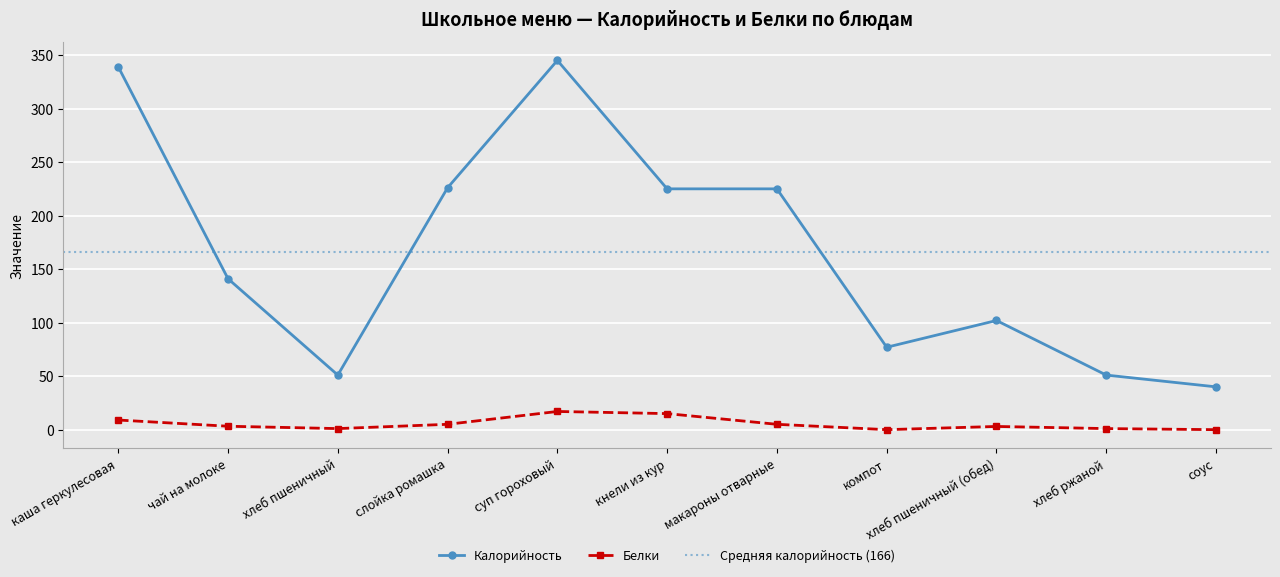

Reading left to right, transcribe all the data shown in this chart.

Калорийность: 339.0	141.0	51.0	226.0	345.0	225.0	225.0	77.0	102.0	51.0	40.0
Белки: 9.0	3.2	1.0	5.0	17.0	15.0	5.0	0.0	3.0	1.0	0.0